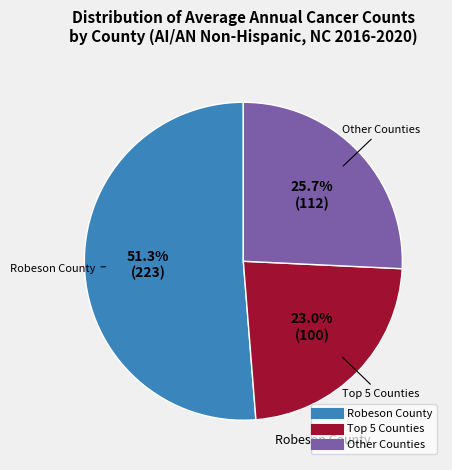

Is there a majority slice in this chart?

Yes